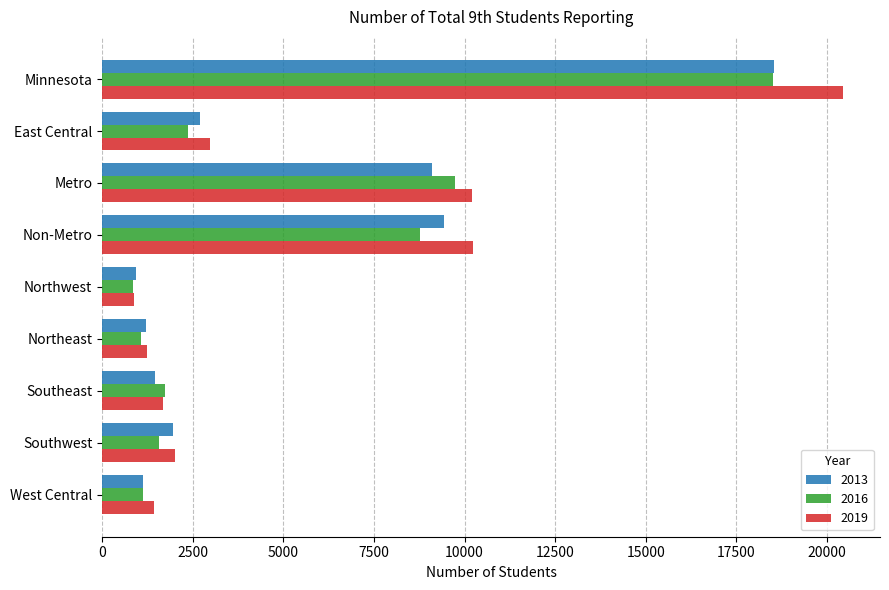

The 2013 series shows 1211 at Northeast. True or false?

True